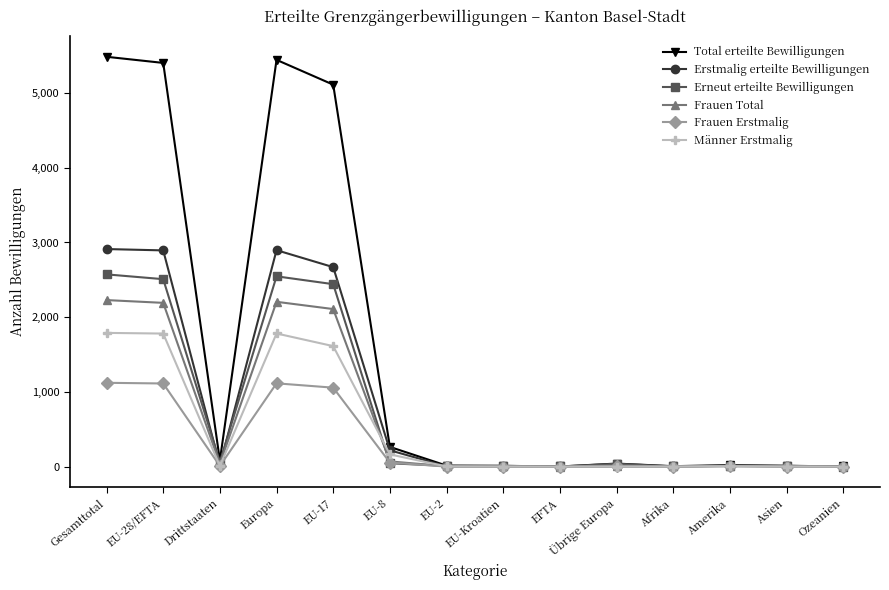

At how many categories does at least one series exceed 4322?

4